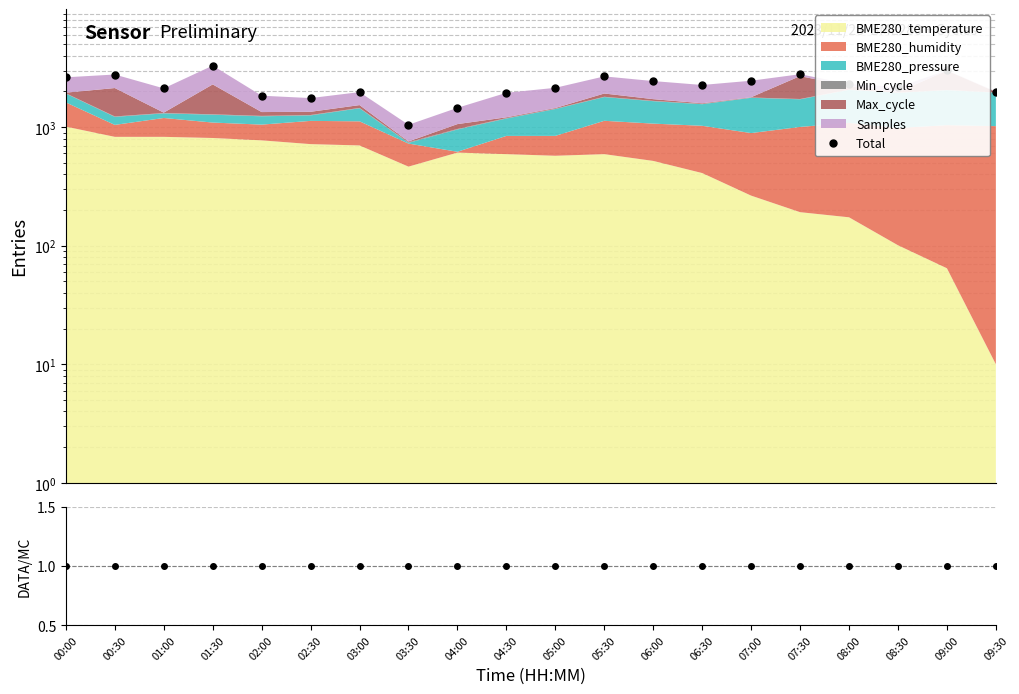

What is the average value of the Data/Total series?

1.0